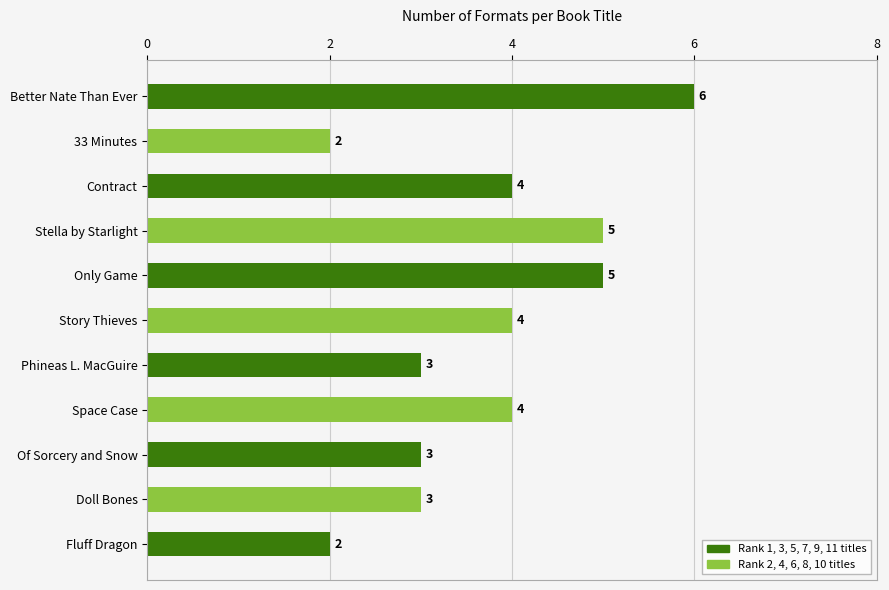

What is the difference between the maximum and minimum values?

4